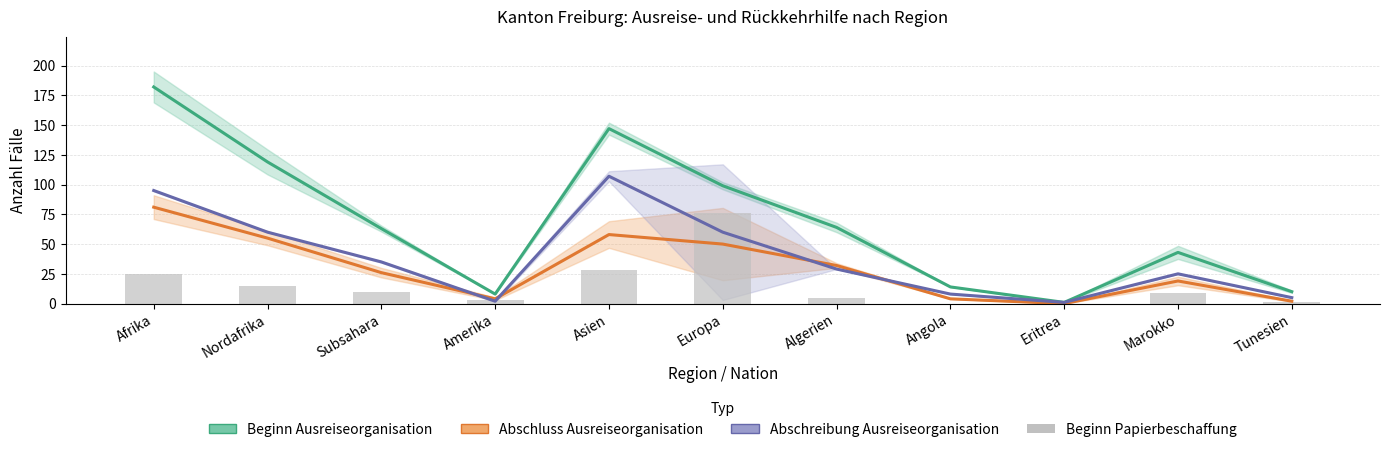

How many series are shown in this chart?

4